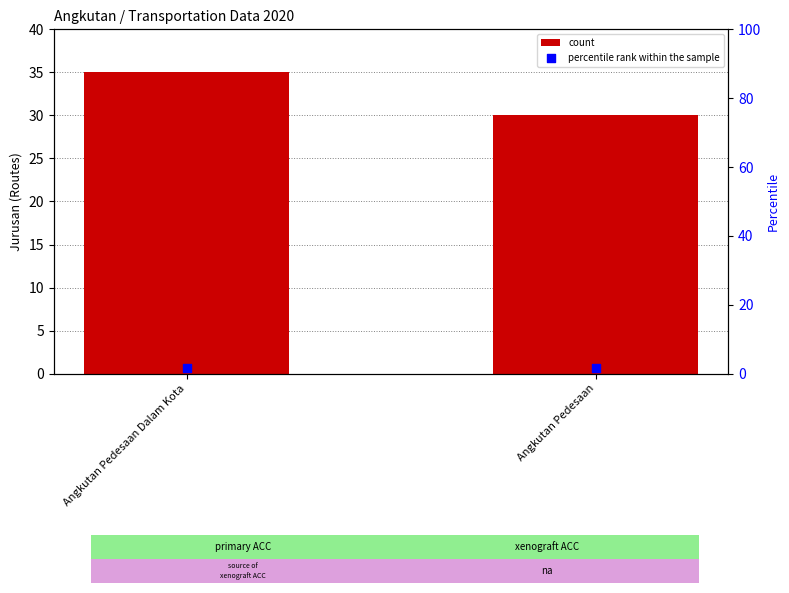

Is the value of percentile rank within the sample at Angkutan Pedesaan greater than the value of count at Angkutan Pedesaan Dalam Kota?

No